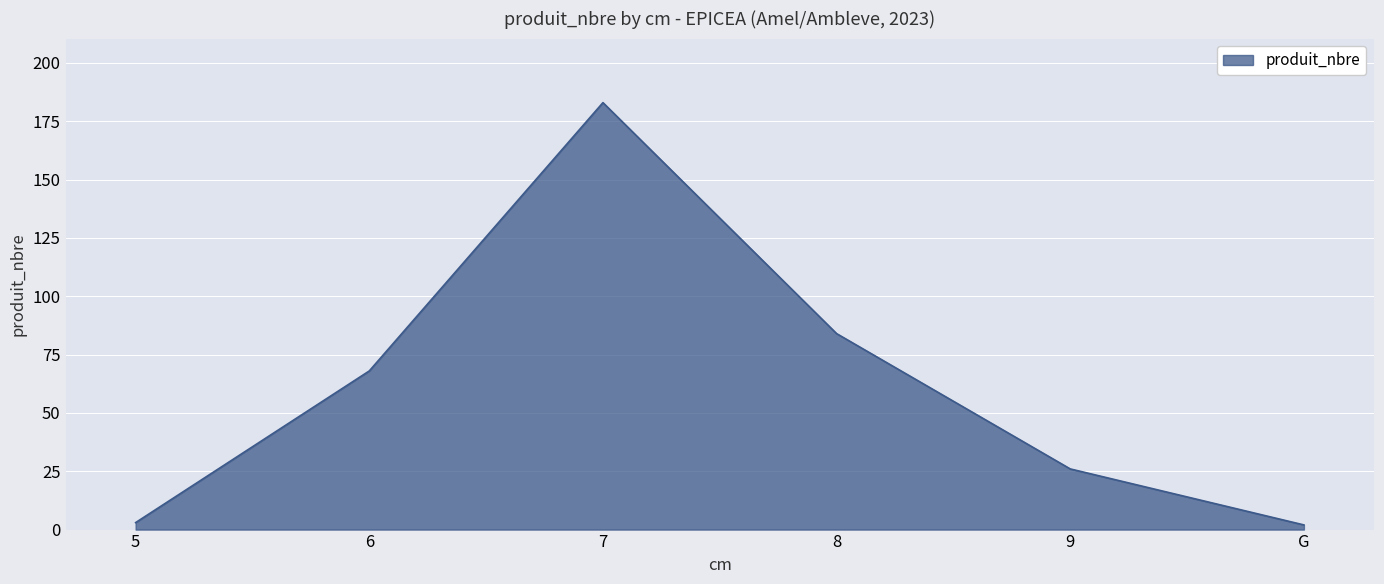

How many interior local peaks (higher than both neighbors) does the data have?

1